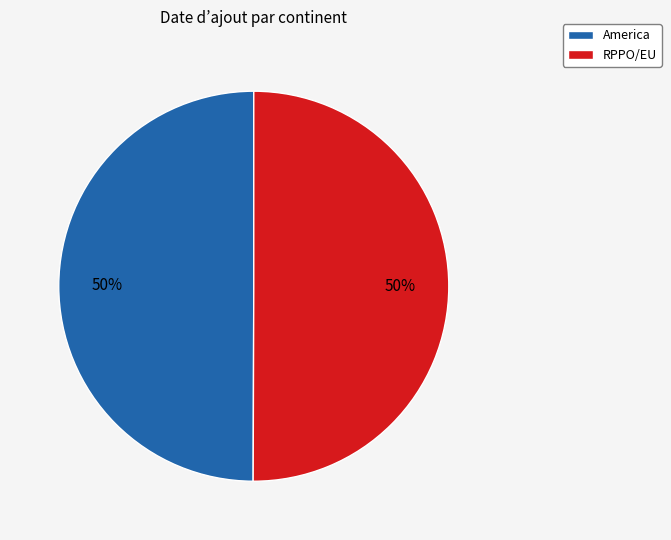

Is the sum of America and RPPO/EU greater than half?

Yes